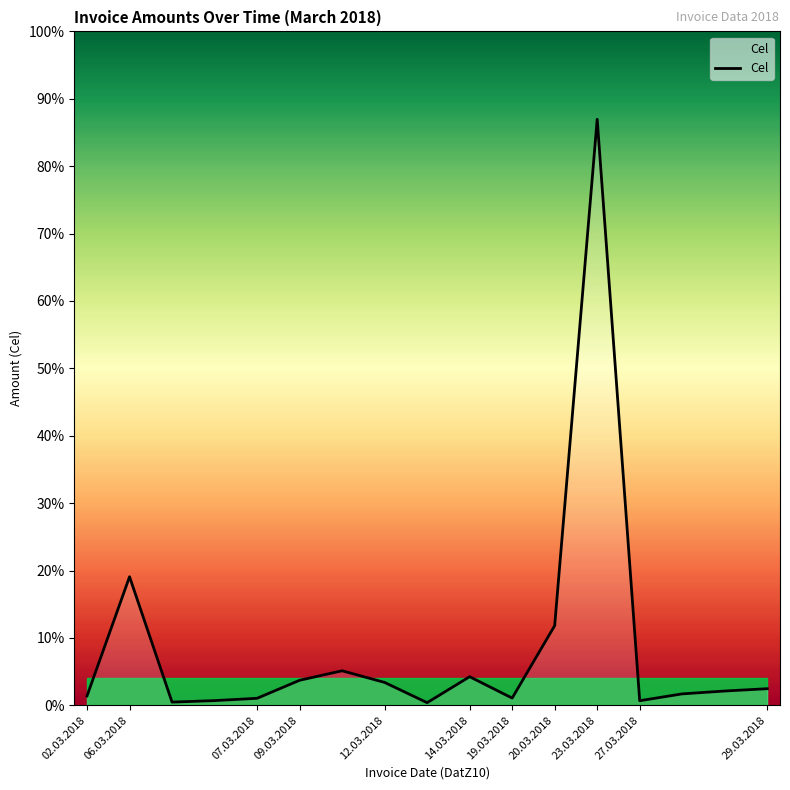

Does the chart display data point markers on the line(s)?

No